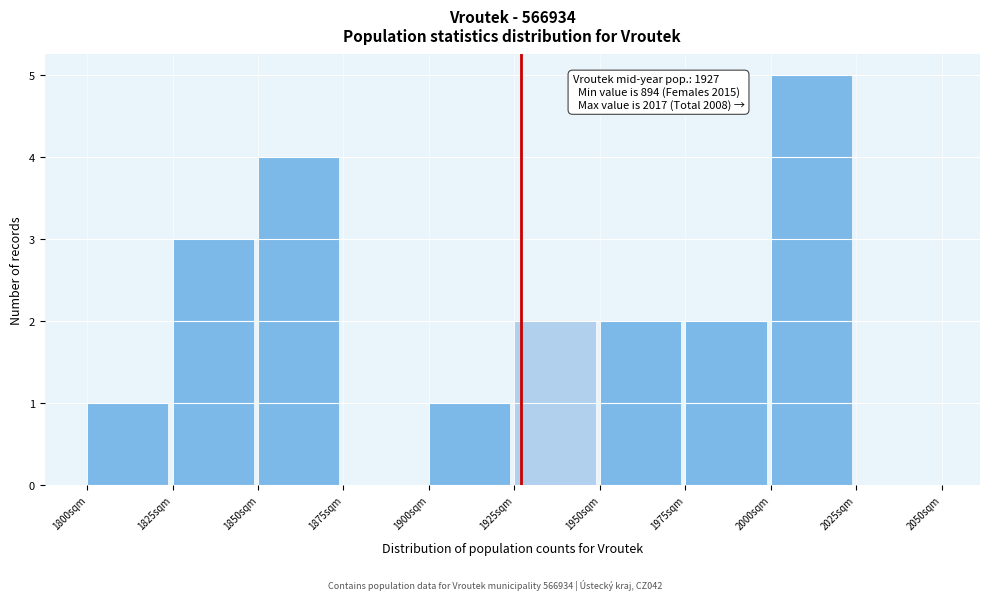

Which range on the x-axis has the tallest bar?

2000 to 2025